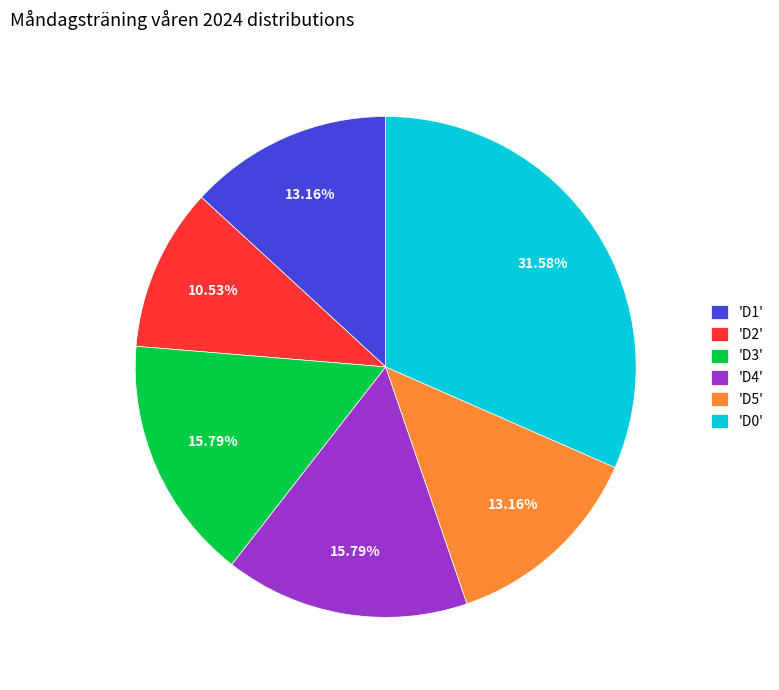

Does 'D0' represent more than half of the total?

No